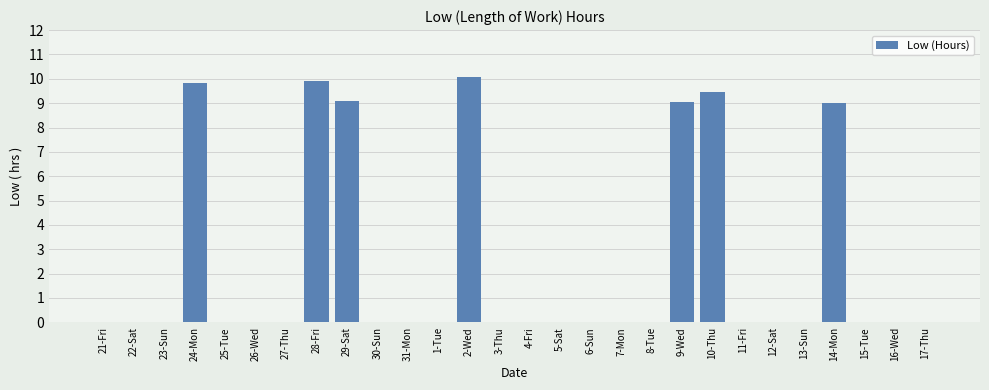

What value does the data have at 2-Wed?

10.1